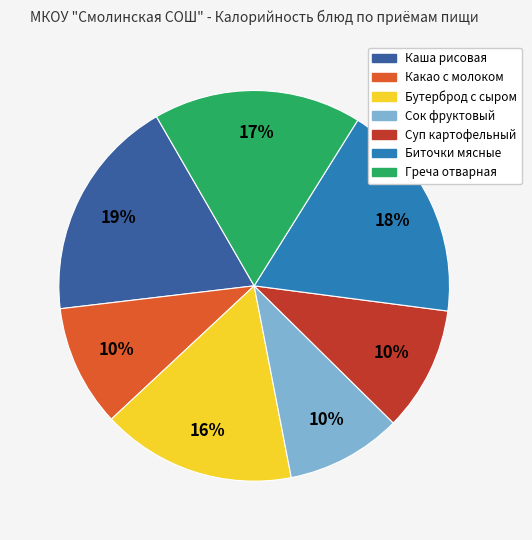

What percentage is the Суп картофельный slice, to the nearest percent?

10%